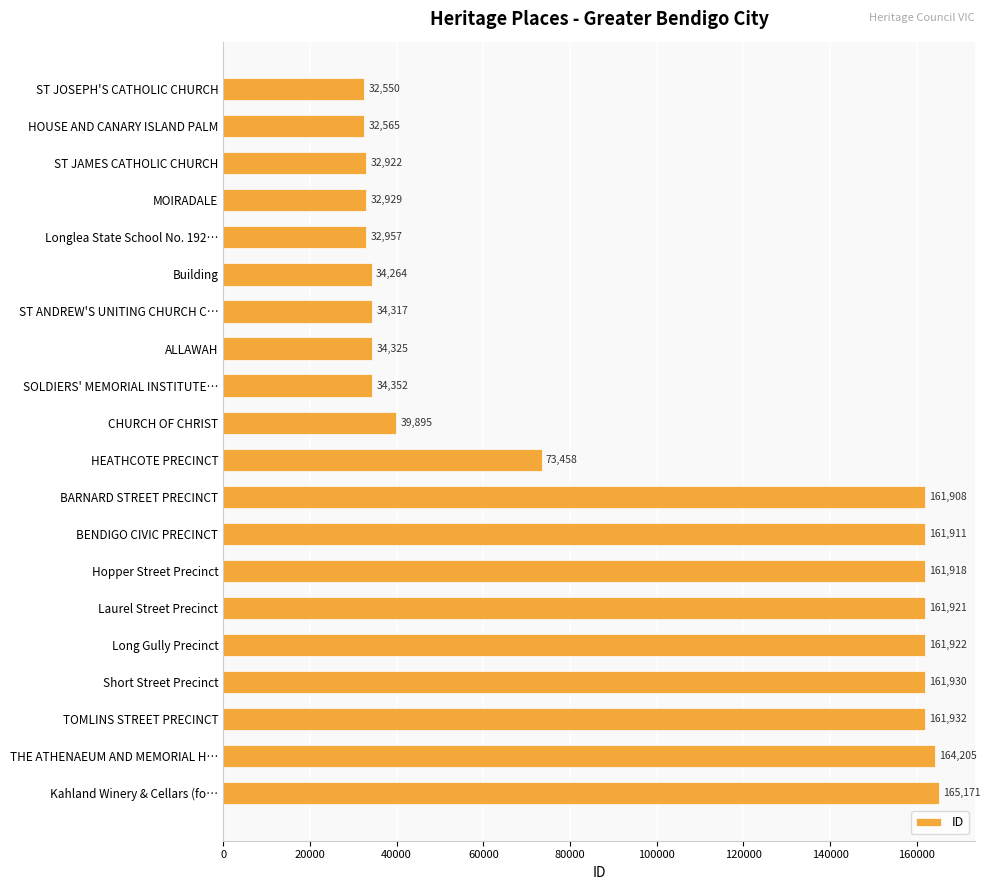

Which has a higher value, THE ATHENAEUM AND MEMORIAL H… or BARNARD STREET PRECINCT?

THE ATHENAEUM AND MEMORIAL H…